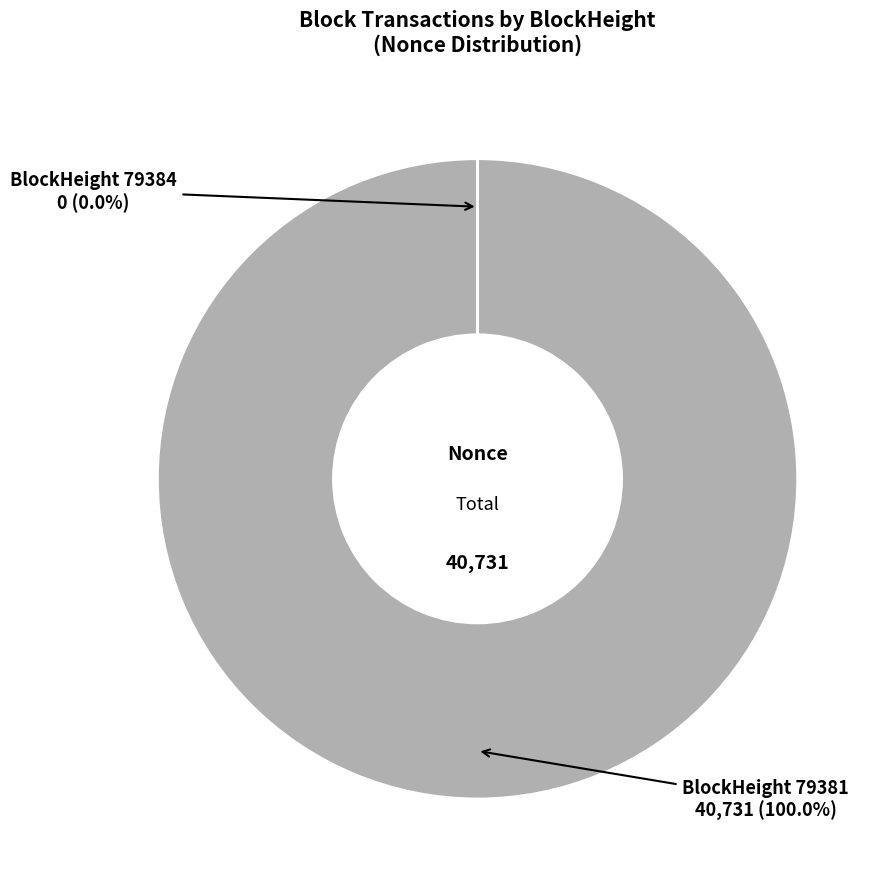

Does any single category account for the majority?

Yes